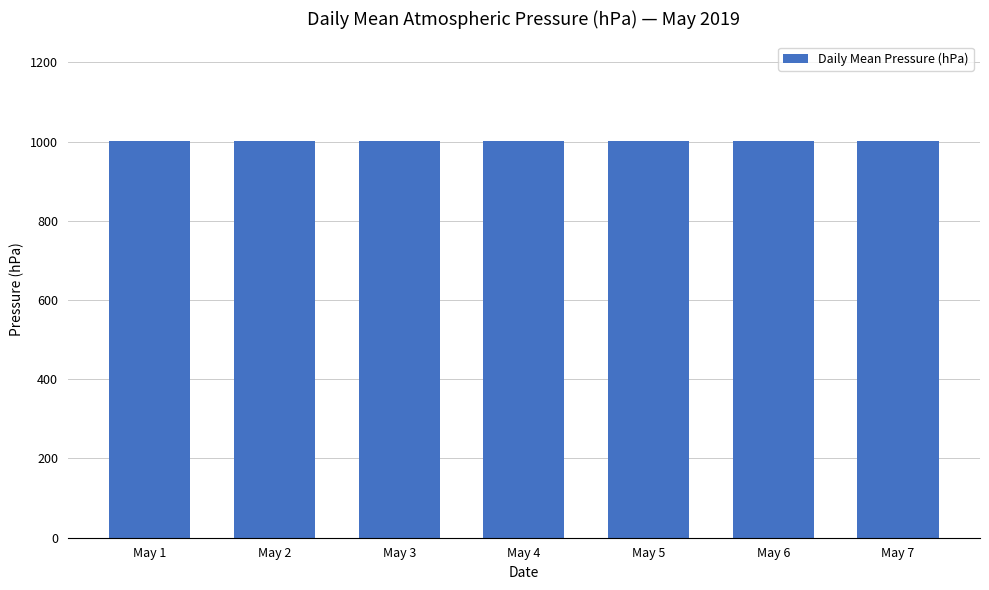

Count the number of values greater than 1001.

5